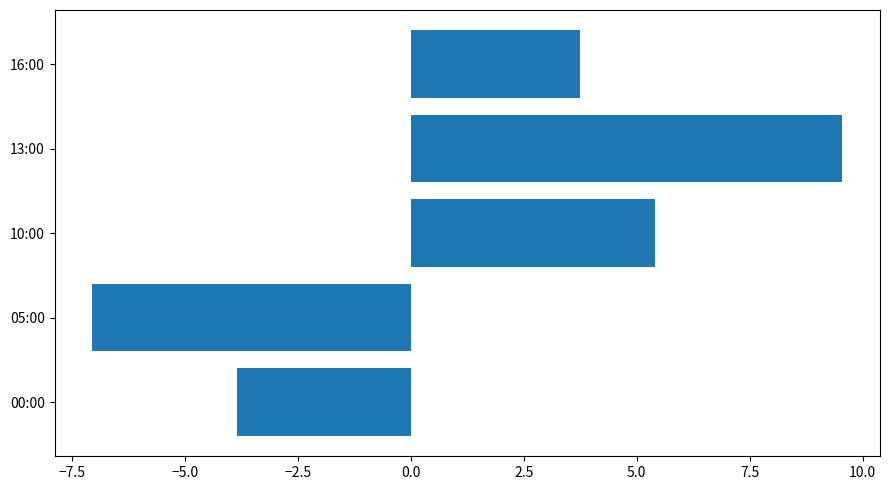

At which label is the value closest to 1?

16:00